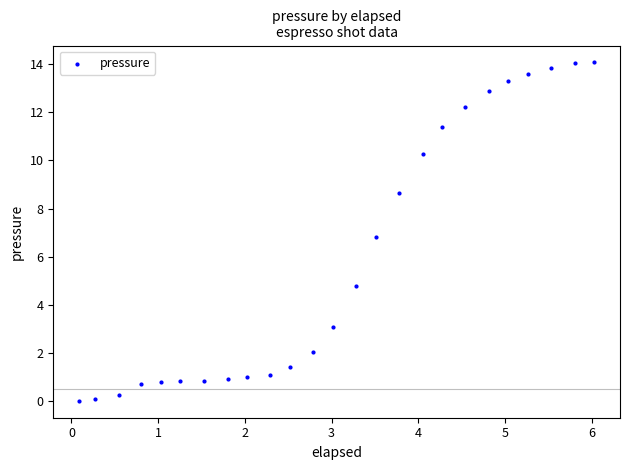

What Y value in the scatter plot is closest to 7?

6.8